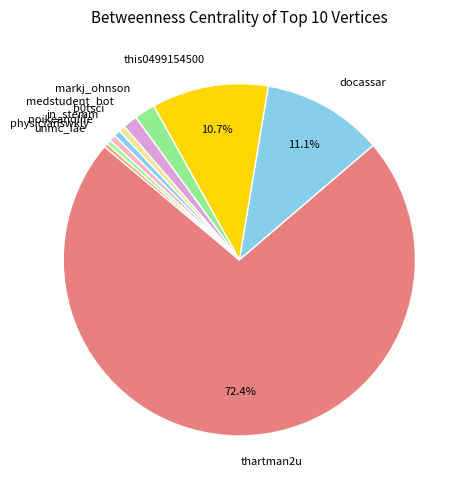

The b0tsci slice represents 11% of the pie. True or false?

False